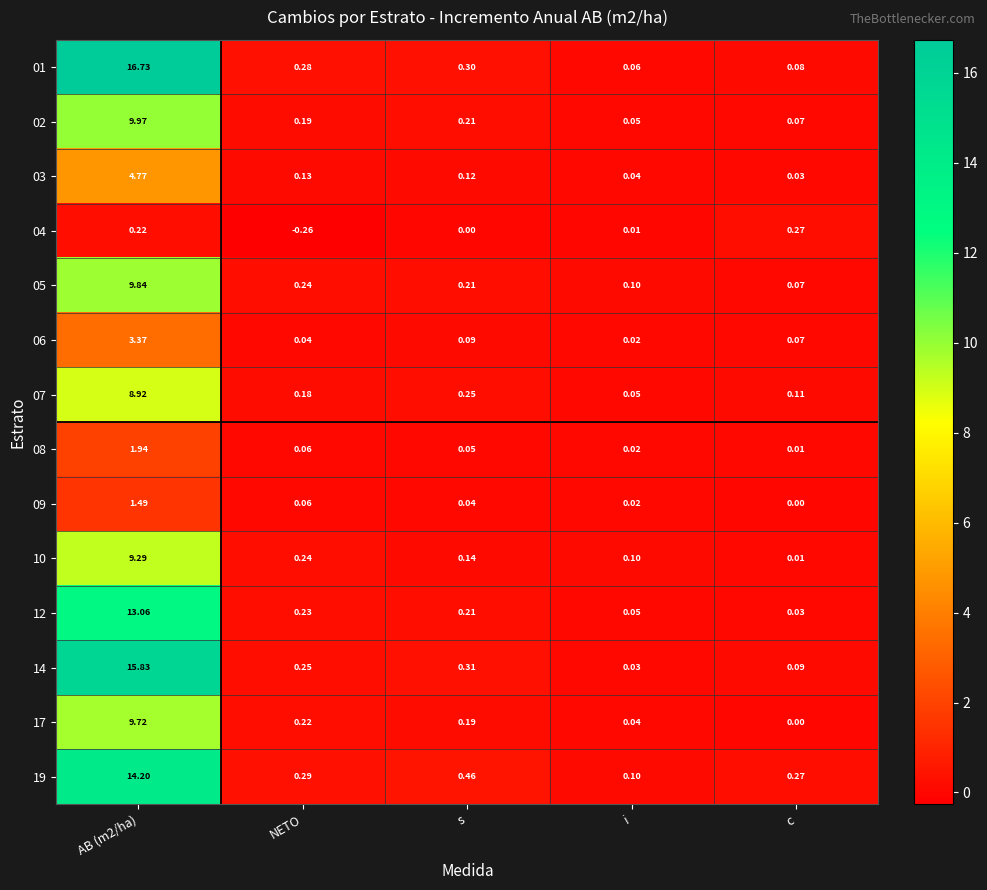

Which series has the largest total across all categories?

01